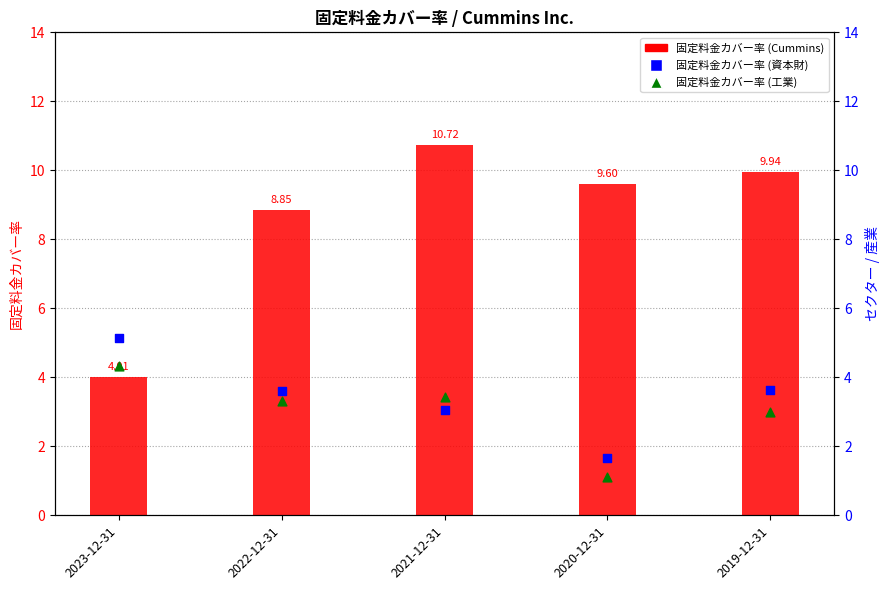

Is the value of 固定料金カバー率 (工業) at 2020-12-31 greater than the value of 固定料金カバー率 (資本財) at 2021-12-31?

No